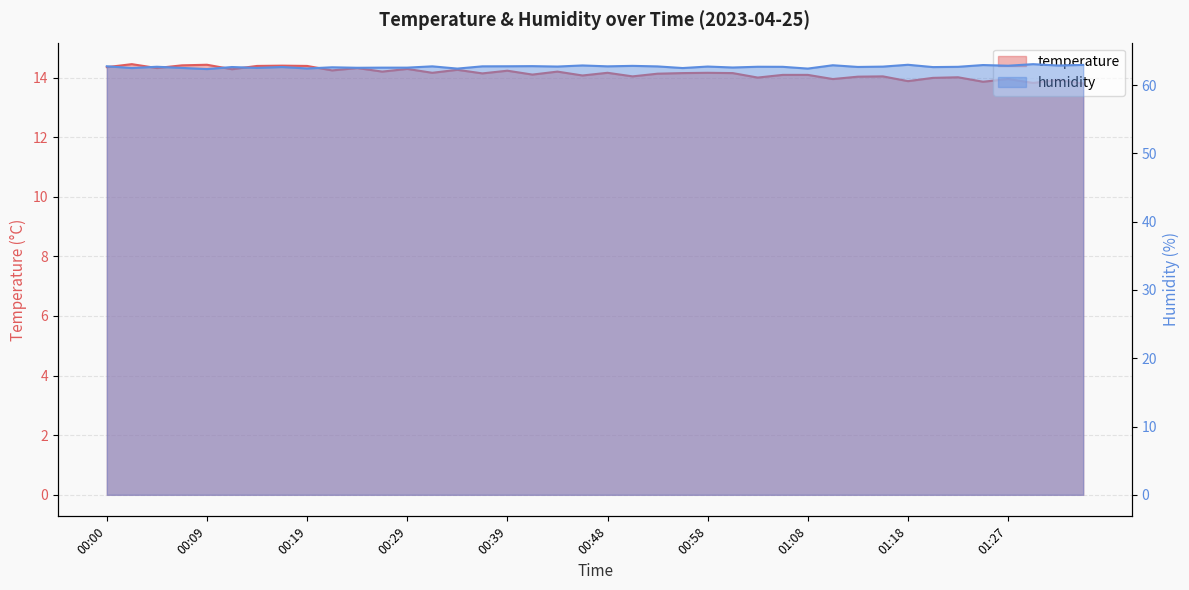

True or false: temperature has more than 2 points higher than both neighbors.

True